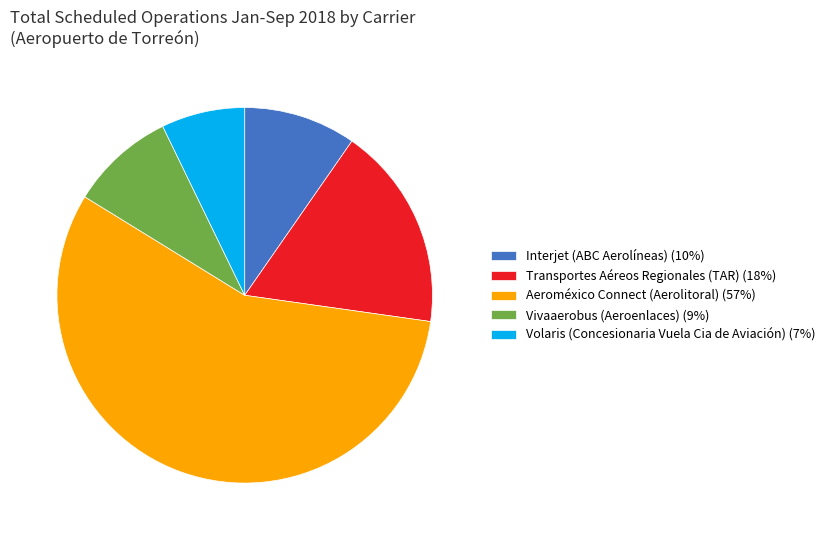

Rank the categories by value from lowest to highest.

Volaris (Concesionaria Vuela Cia de Aviación), Vivaaerobus (Aeroenlaces), Interjet (ABC Aerolíneas), Transportes Aéreos Regionales (TAR), Aeroméxico Connect (Aerolitoral)